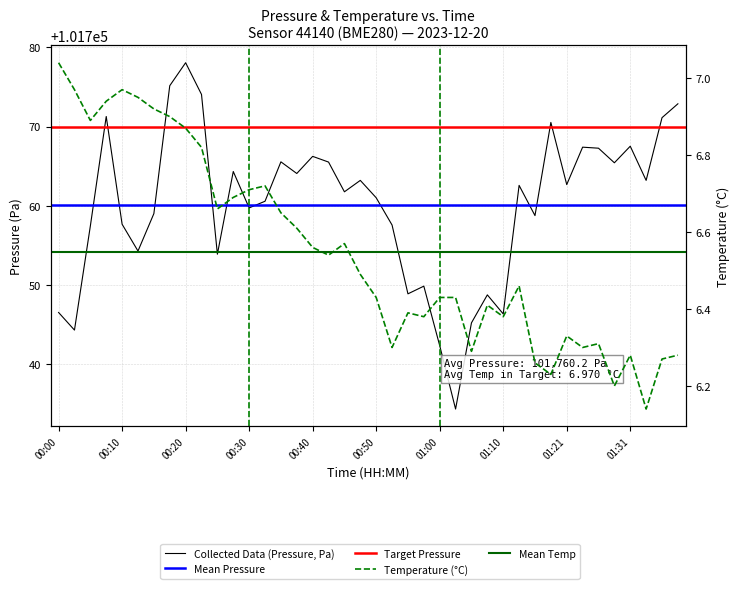

What is the average value of the temperature series?

6.5